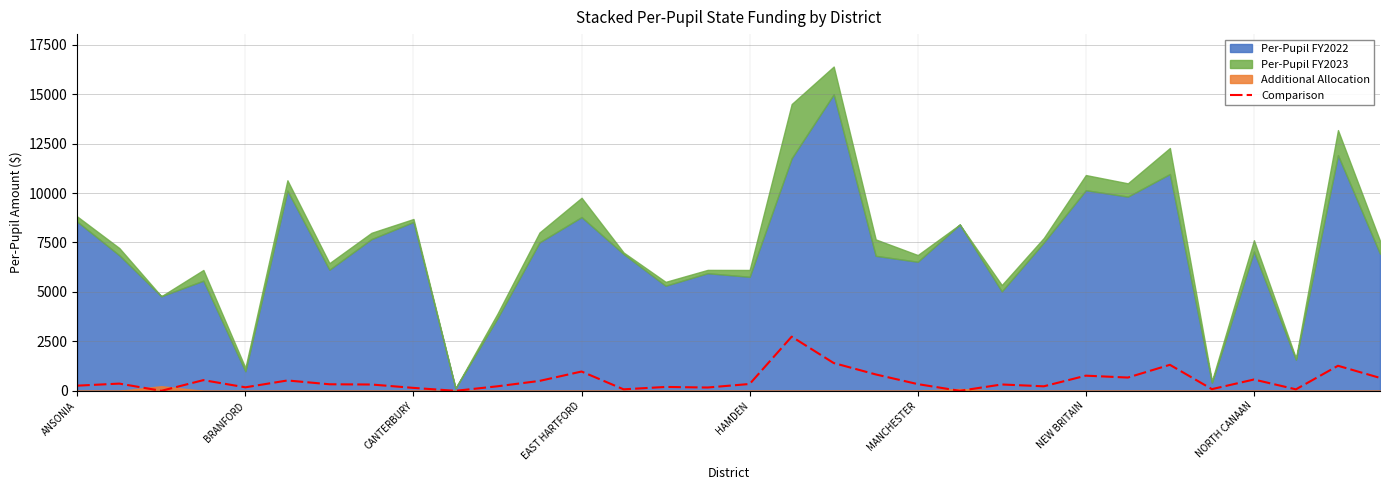

What is the label of the 18th point from the right?

14